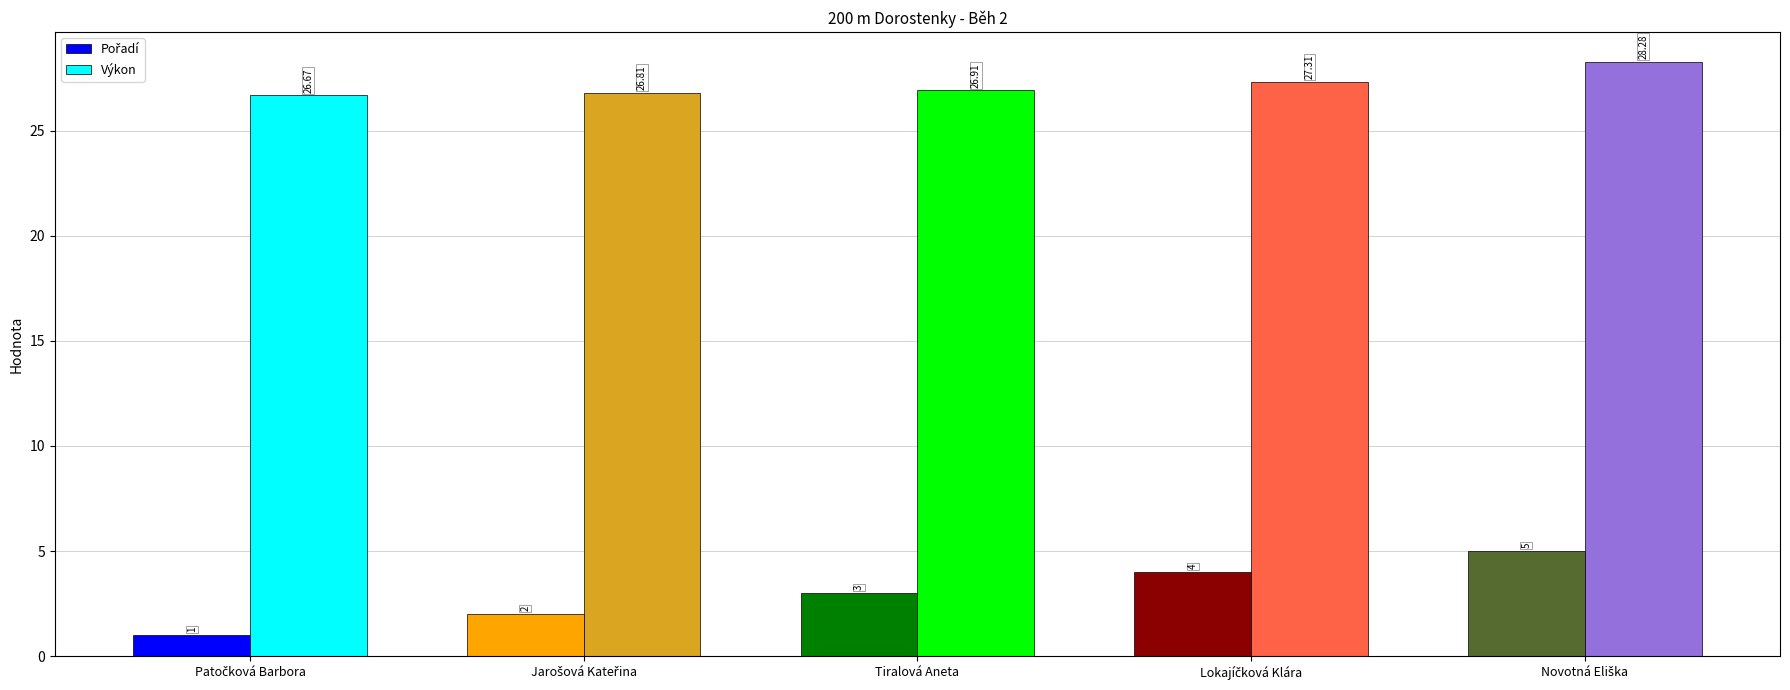

At how many categories does at least one series exceed 26?

5